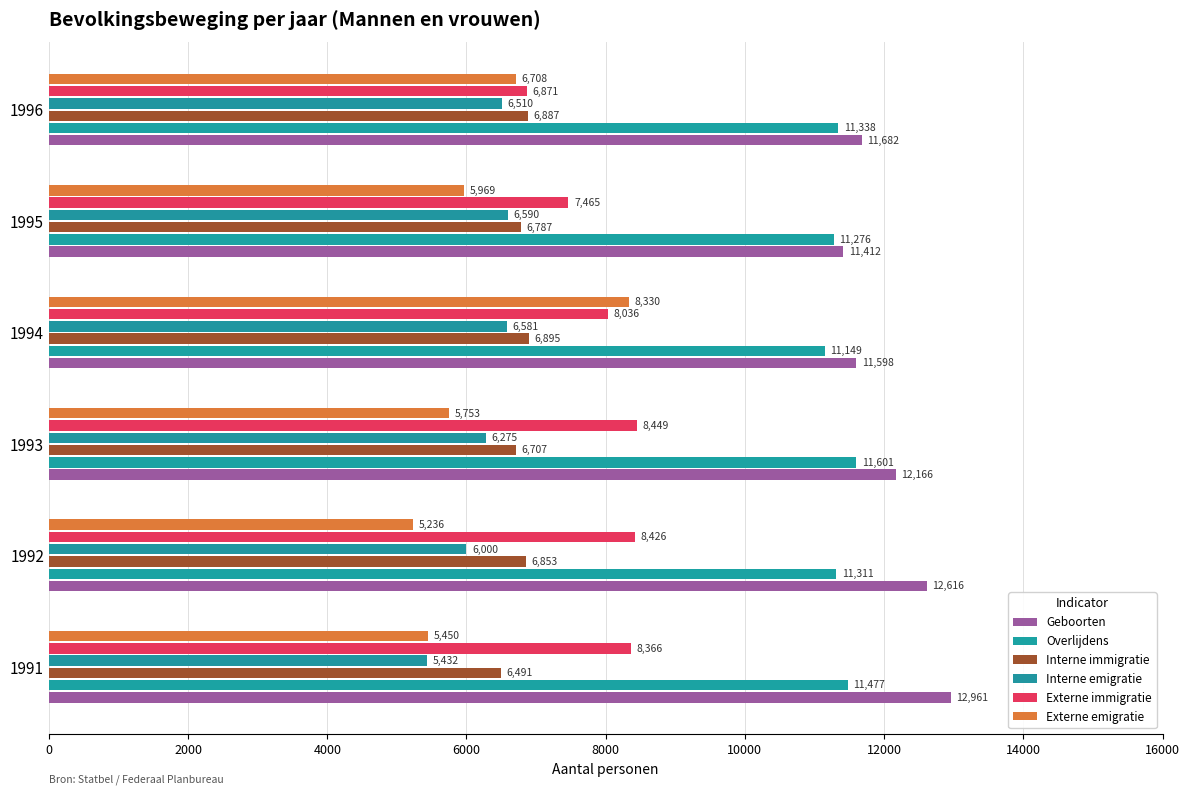

List the labels in order of Overlijdens value, smallest first.

1994, 1995, 1992, 1996, 1991, 1993